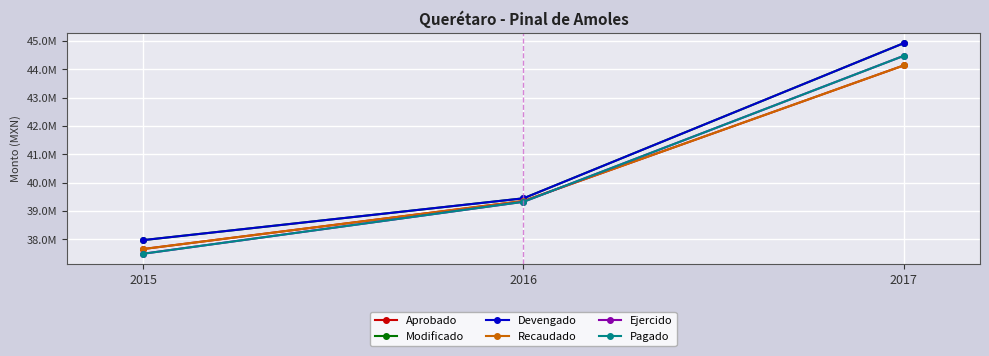

At how many categories does at least one series exceed 43539613?

1